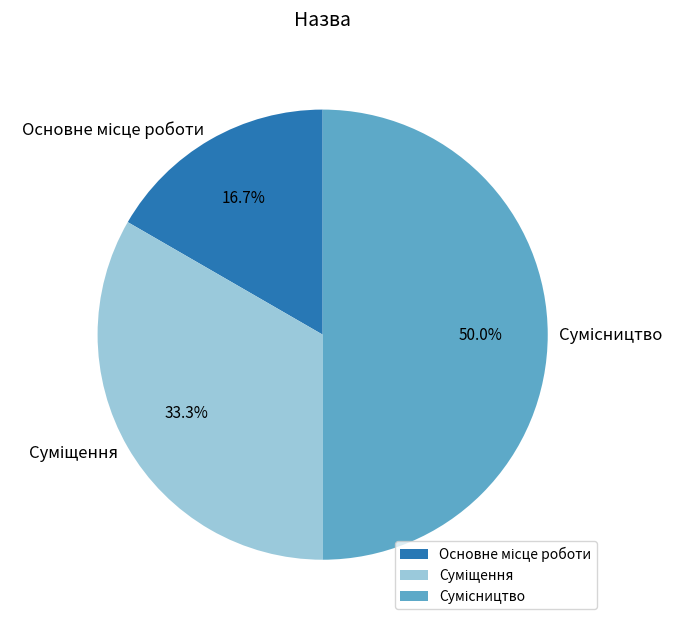

Count the number of slices in the pie.

3